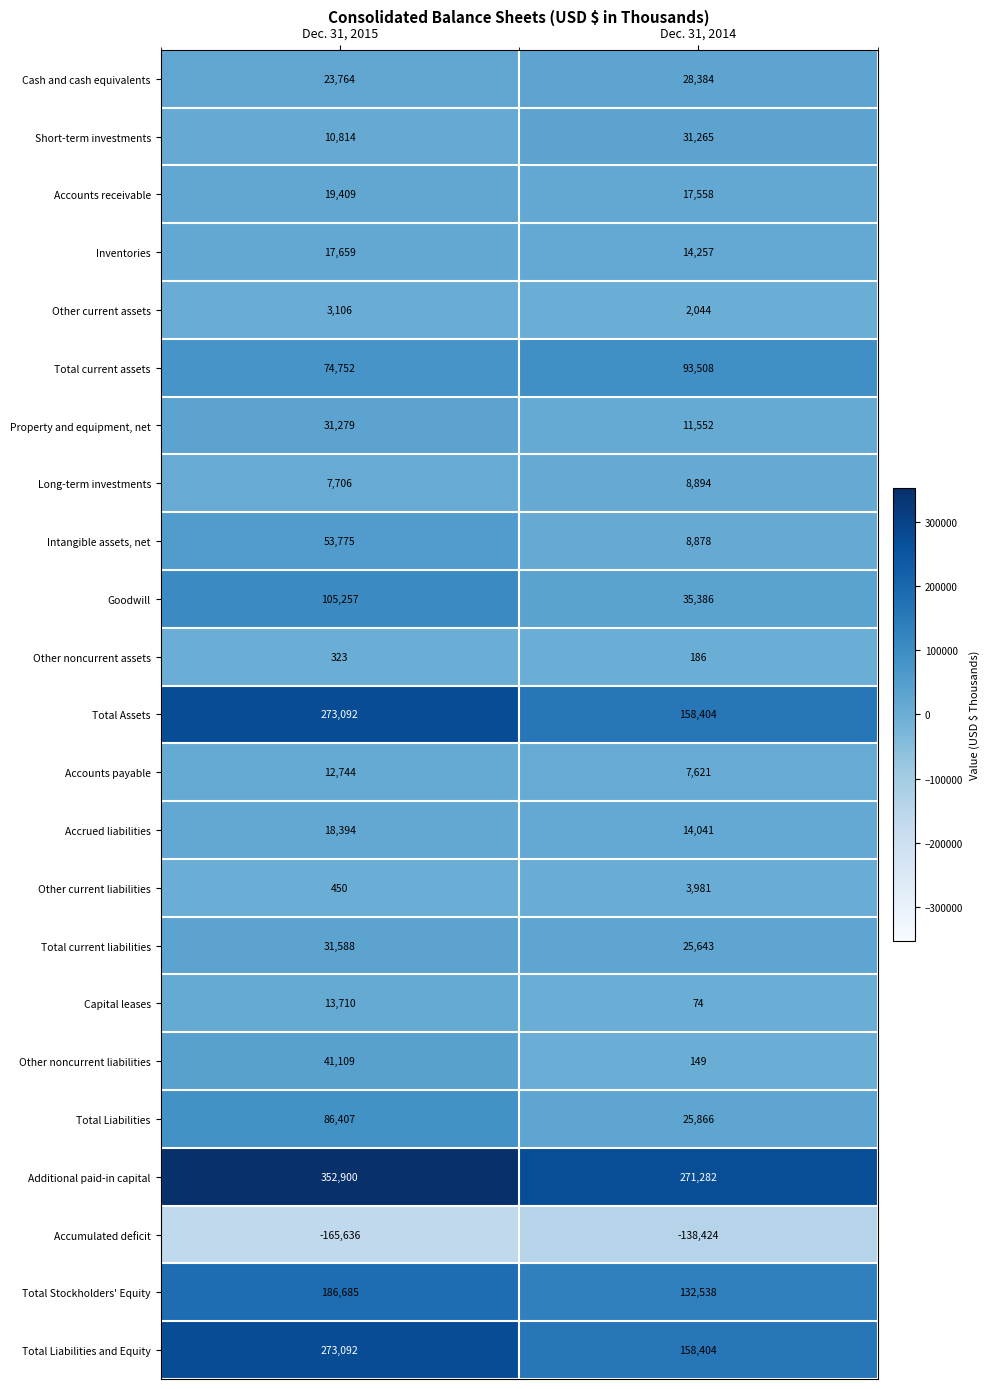

What is the sum of the Total Assets values at Dec. 31, 2015 and Dec. 31, 2014?

431496